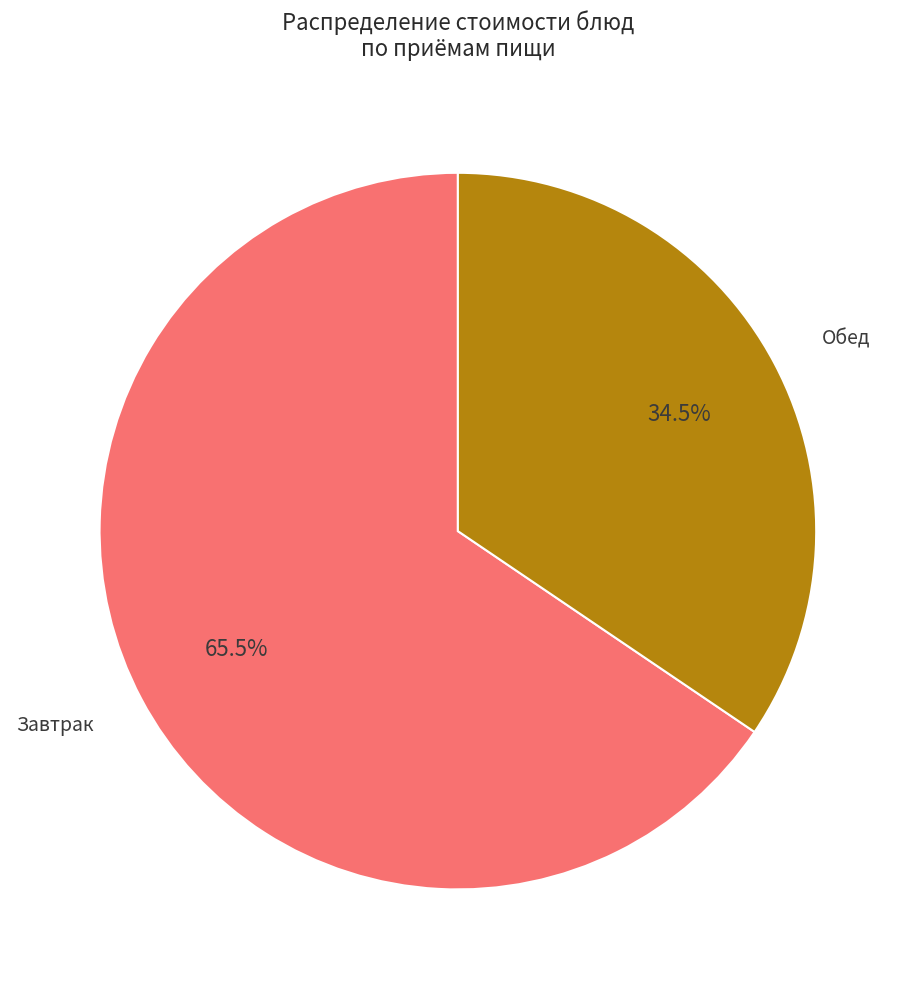

To the nearest percent, what is the average slice percentage?

50%